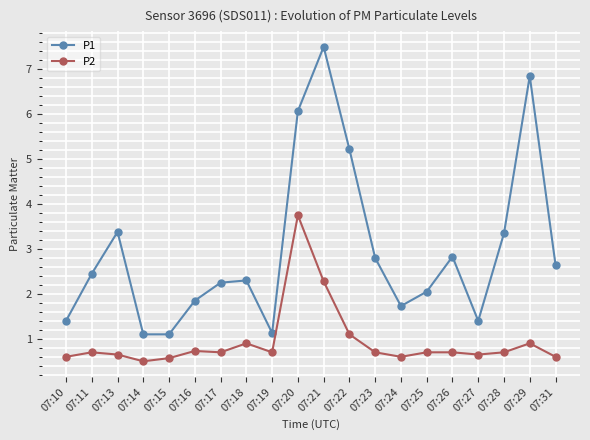

What is the total value across all series at 07:13?

4.0